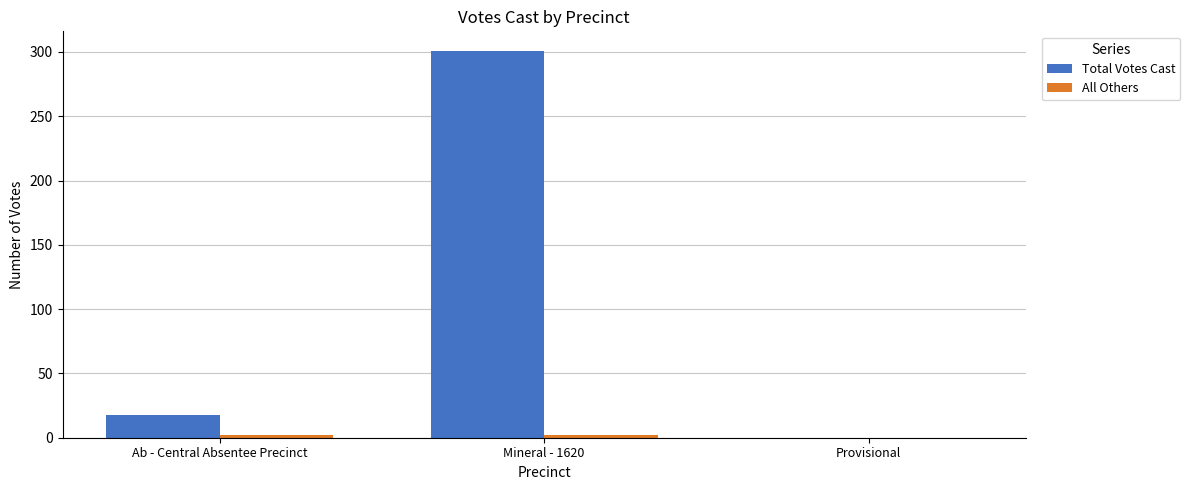

What is the total value across all series at Ab - Central Absentee Precinct?

20